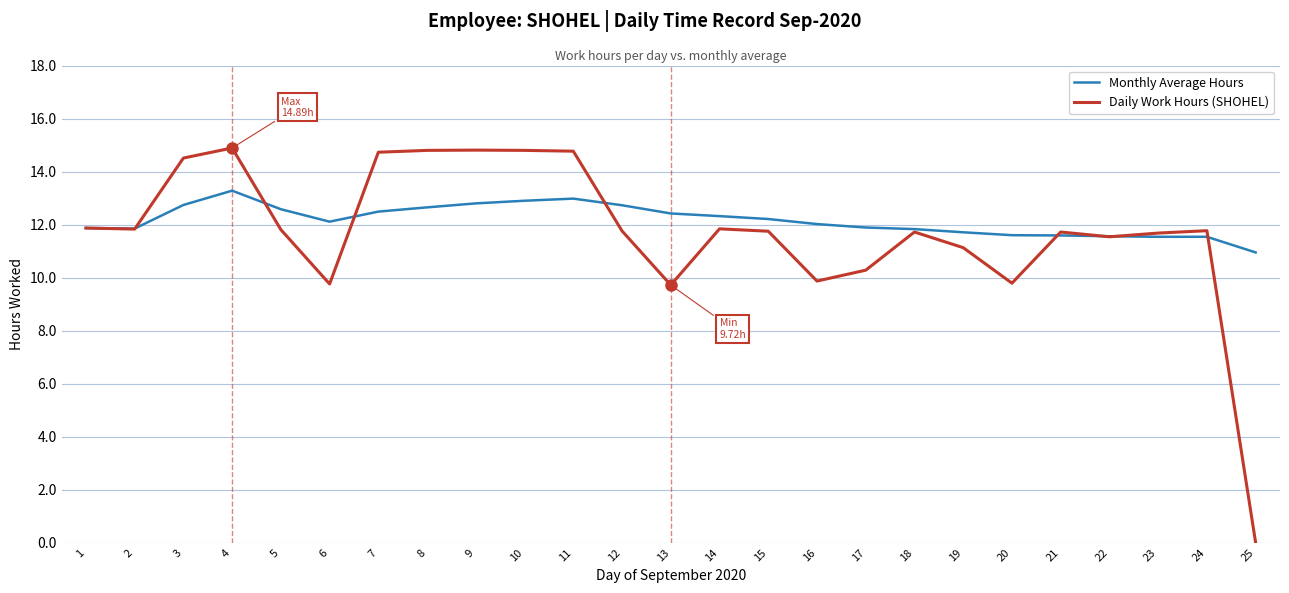

What is the maximum value for Daily Work Hours (SHOHEL)?

14.9